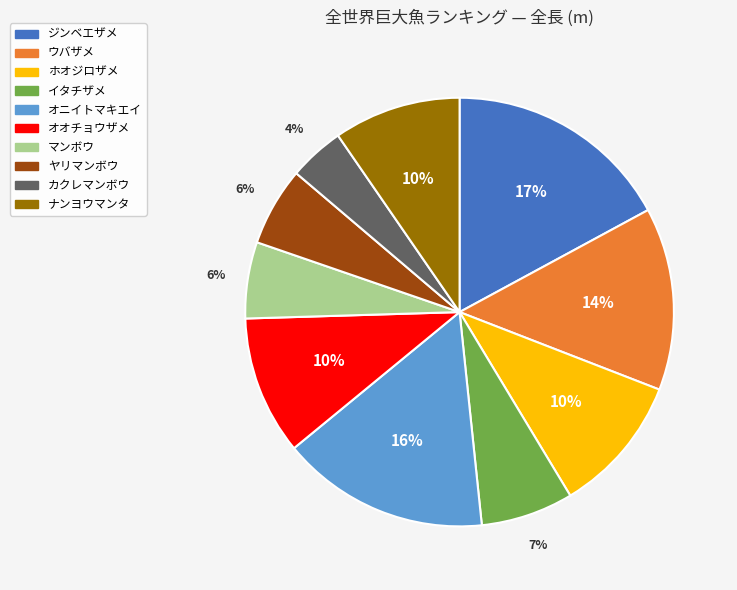

Which slice is the largest?

ジンベエザメ